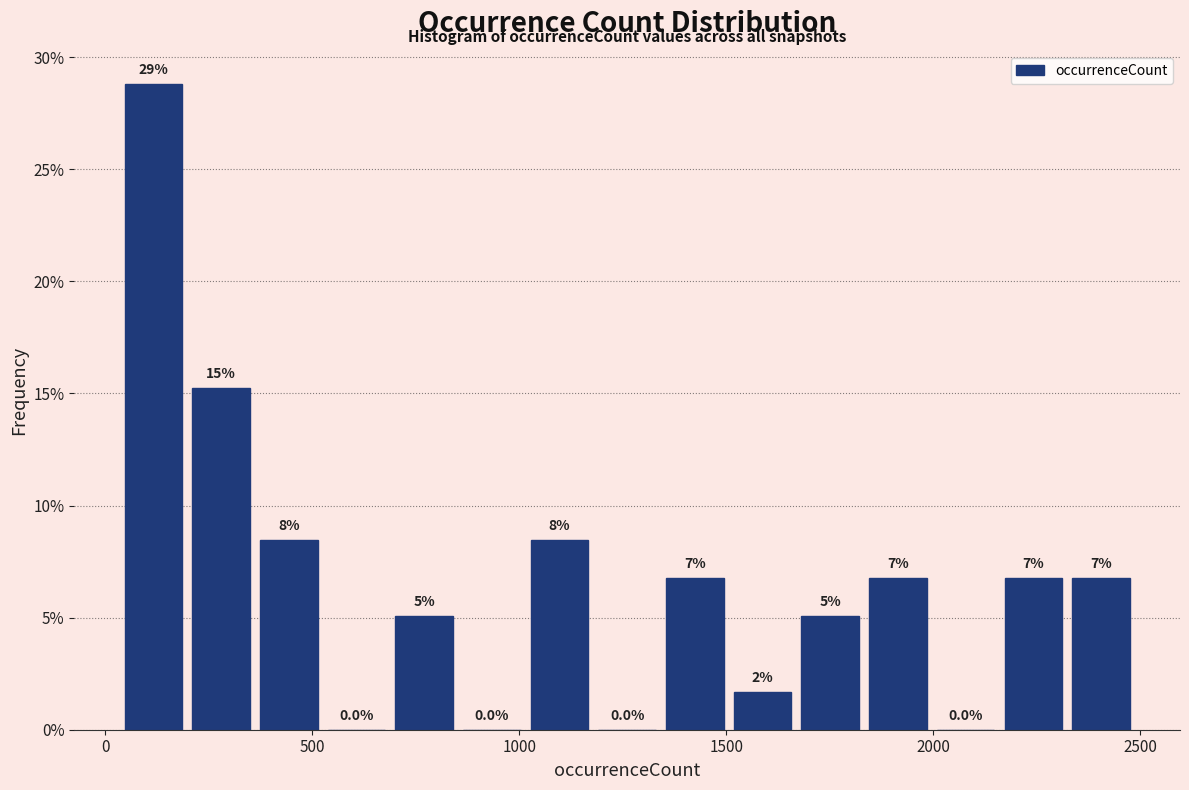

Read against the x-axis, roughly where is the centre of the tallest bar?

100